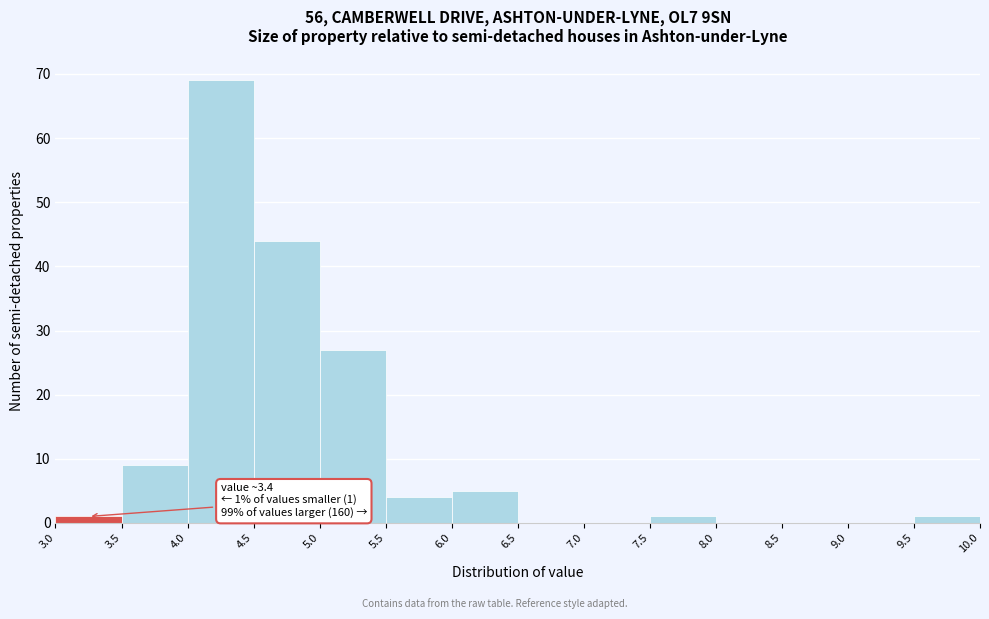

Which range on the x-axis has the tallest bar?

4.0 to 4.5